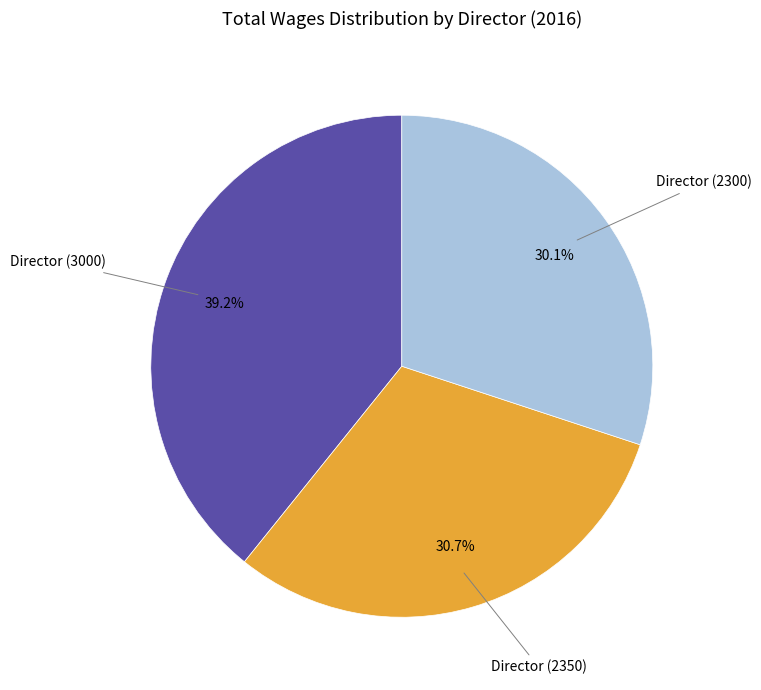

Does Director (2300) represent more than half of the total?

No